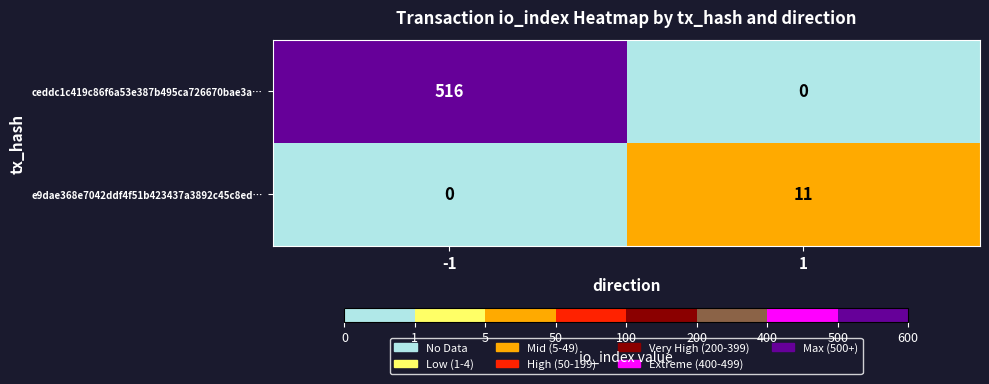

Which series has the widest spread of values?

ceddc1c419c86f6a53e387b495ca726670bae3a…